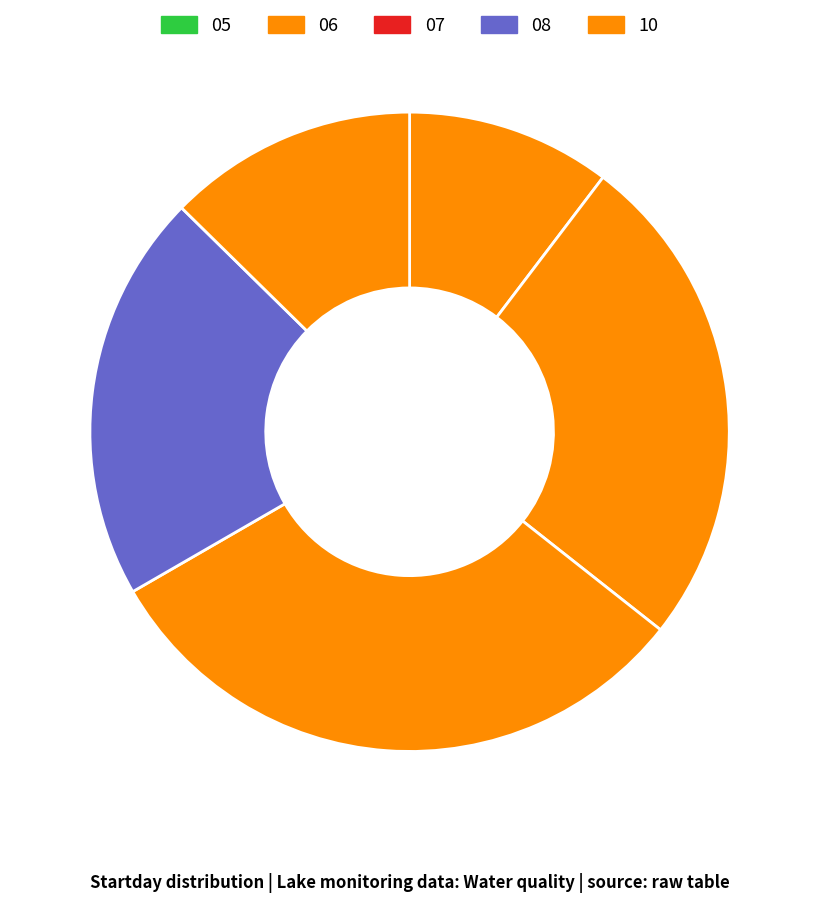

How many segments does this pie chart have?

5